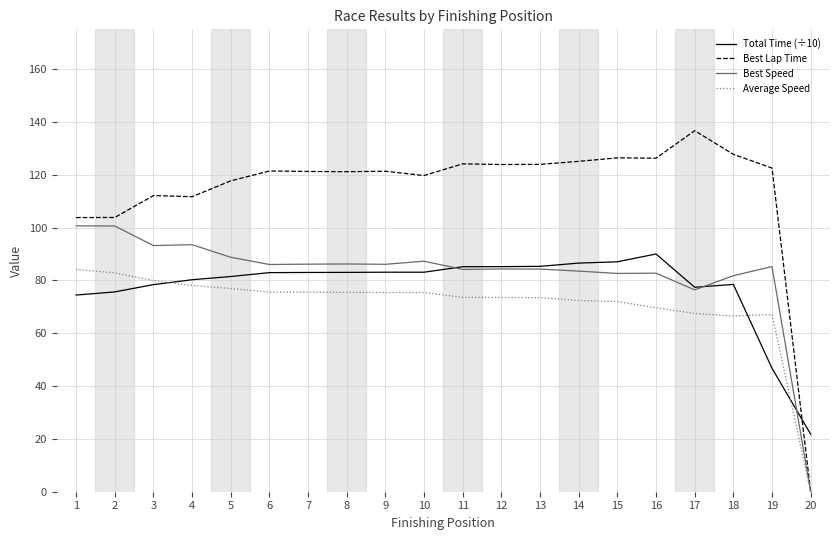

What is the total value across all series at 3?

363.5